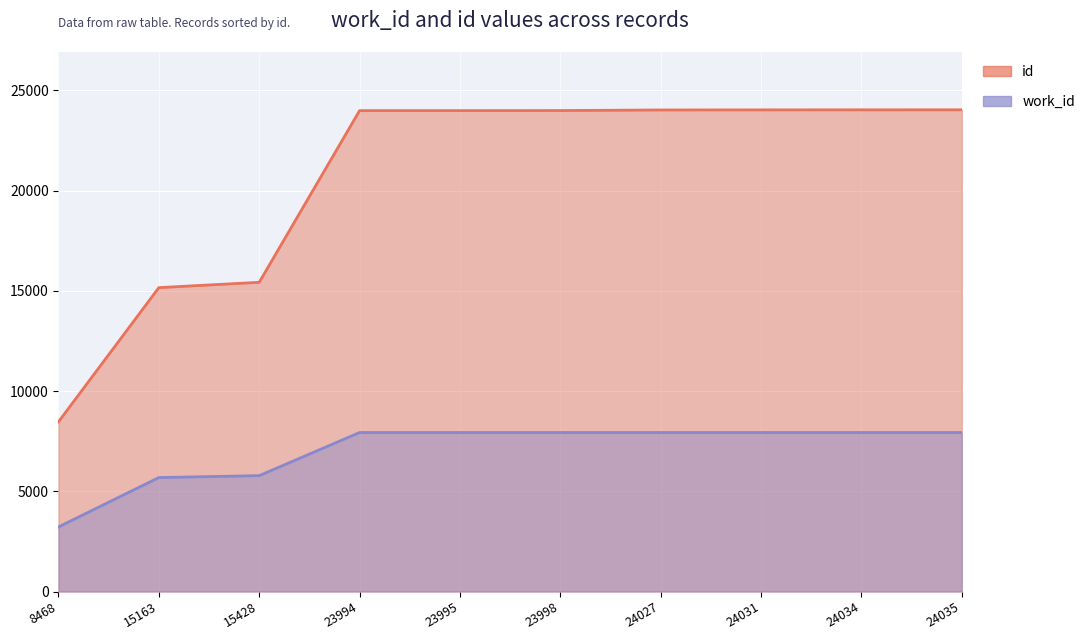

Which series has the largest total across all categories?

id